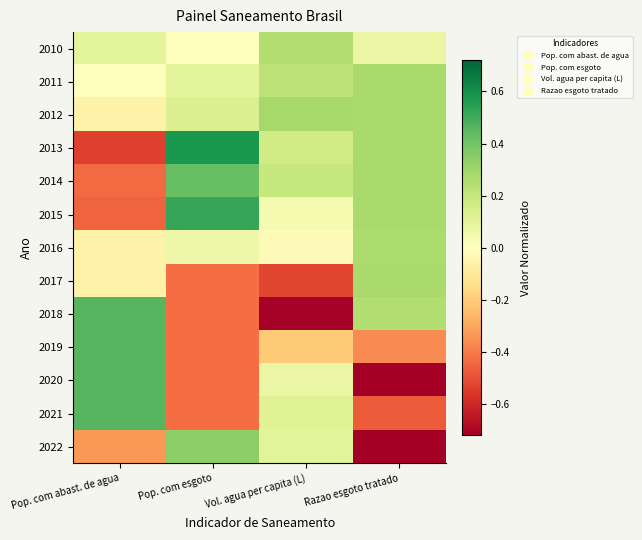

Reading right to left, transcribe all the data shown in this chart.

2010: Razao esgoto tratado=0.1	Vol. agua per capita (L)=0.3	Pop. com esgoto=-0.0	Pop. com abast. de agua=0.1
2011: Razao esgoto tratado=0.3	Vol. agua per capita (L)=0.2	Pop. com esgoto=0.1	Pop. com abast. de agua=-0.0
2012: Razao esgoto tratado=0.3	Vol. agua per capita (L)=0.3	Pop. com esgoto=0.1	Pop. com abast. de agua=-0.1
2013: Razao esgoto tratado=0.3	Vol. agua per capita (L)=0.2	Pop. com esgoto=0.6	Pop. com abast. de agua=-0.5
2014: Razao esgoto tratado=0.3	Vol. agua per capita (L)=0.2	Pop. com esgoto=0.4	Pop. com abast. de agua=-0.4
2015: Razao esgoto tratado=0.3	Vol. agua per capita (L)=0.0	Pop. com esgoto=0.5	Pop. com abast. de agua=-0.5
2016: Razao esgoto tratado=0.3	Vol. agua per capita (L)=-0.0	Pop. com esgoto=0.1	Pop. com abast. de agua=-0.1
2017: Razao esgoto tratado=0.3	Vol. agua per capita (L)=-0.5	Pop. com esgoto=-0.4	Pop. com abast. de agua=-0.1
2018: Razao esgoto tratado=0.3	Vol. agua per capita (L)=-0.7	Pop. com esgoto=-0.4	Pop. com abast. de agua=0.5
2019: Razao esgoto tratado=-0.4	Vol. agua per capita (L)=-0.2	Pop. com esgoto=-0.4	Pop. com abast. de agua=0.5
2020: Razao esgoto tratado=-0.7	Vol. agua per capita (L)=0.1	Pop. com esgoto=-0.4	Pop. com abast. de agua=0.5
2021: Razao esgoto tratado=-0.5	Vol. agua per capita (L)=0.1	Pop. com esgoto=-0.4	Pop. com abast. de agua=0.5
2022: Razao esgoto tratado=-0.7	Vol. agua per capita (L)=0.1	Pop. com esgoto=0.3	Pop. com abast. de agua=-0.3